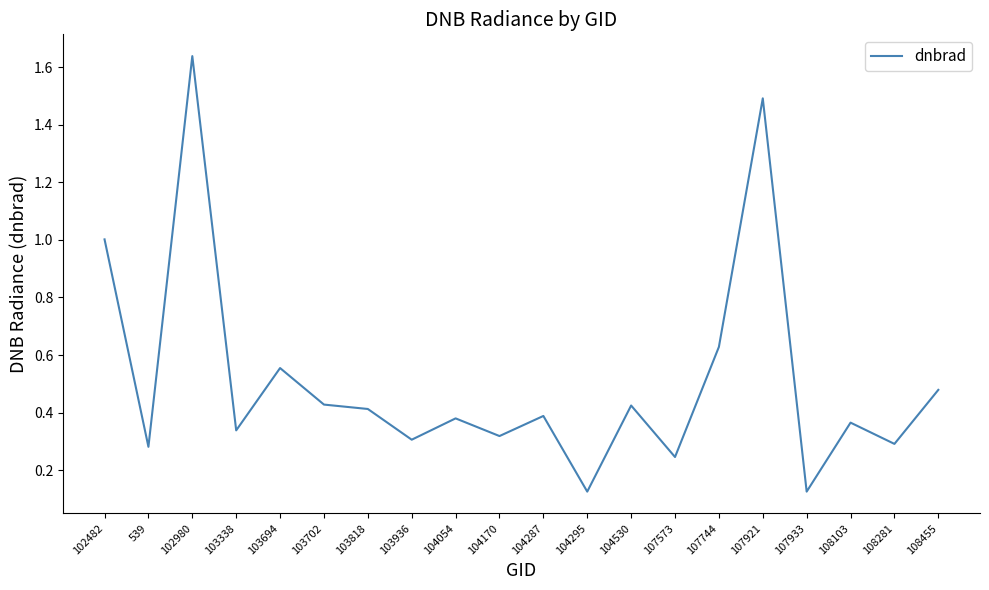

The chart shows a value of 1.0 at 102482. True or false?

True